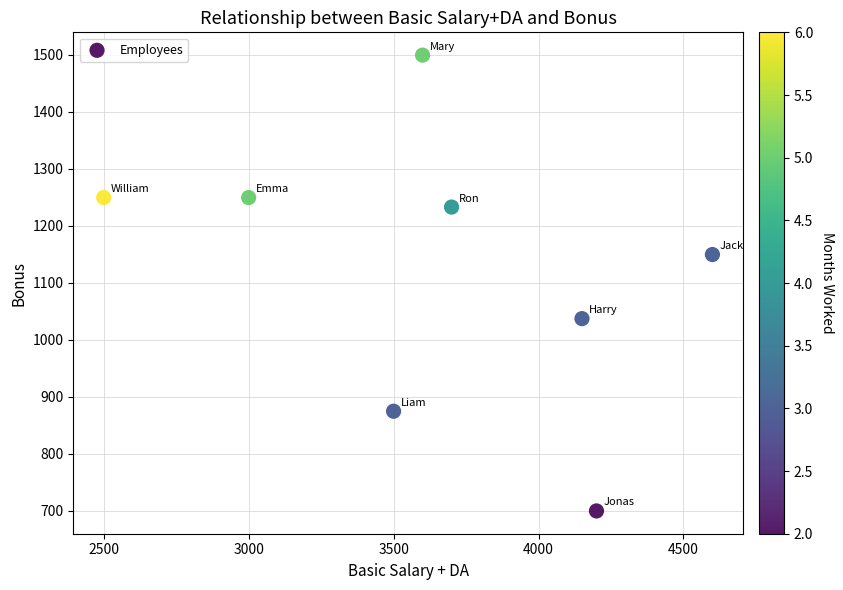

What is the range of Y values (max minus min)?

799.7